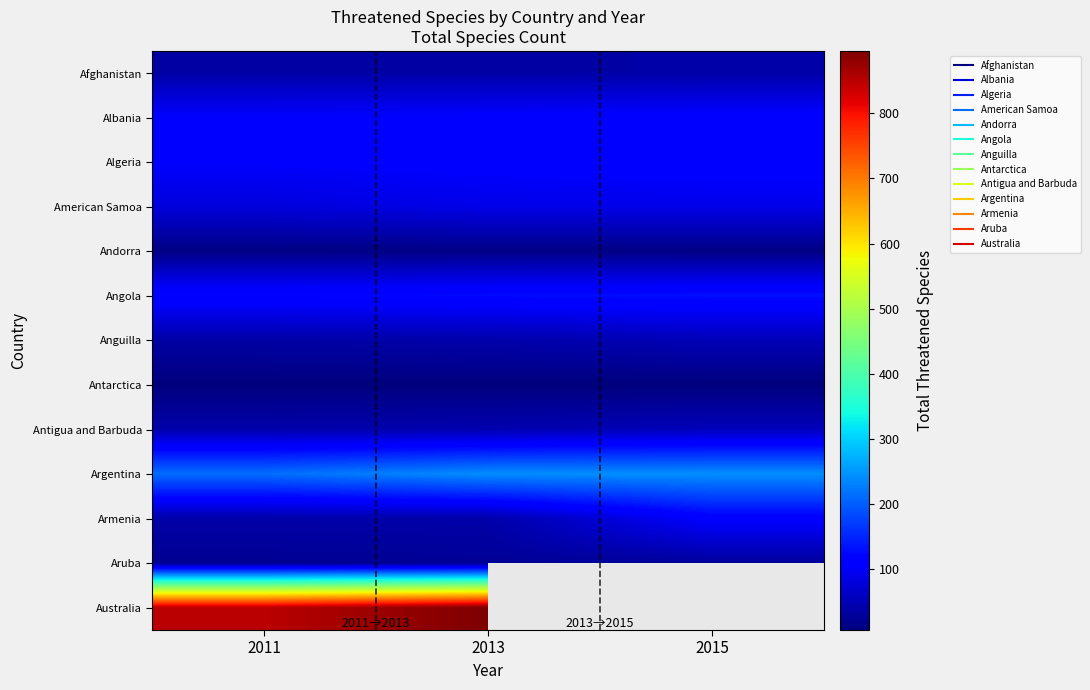

What is the total value across all series at 2013?

1776.0